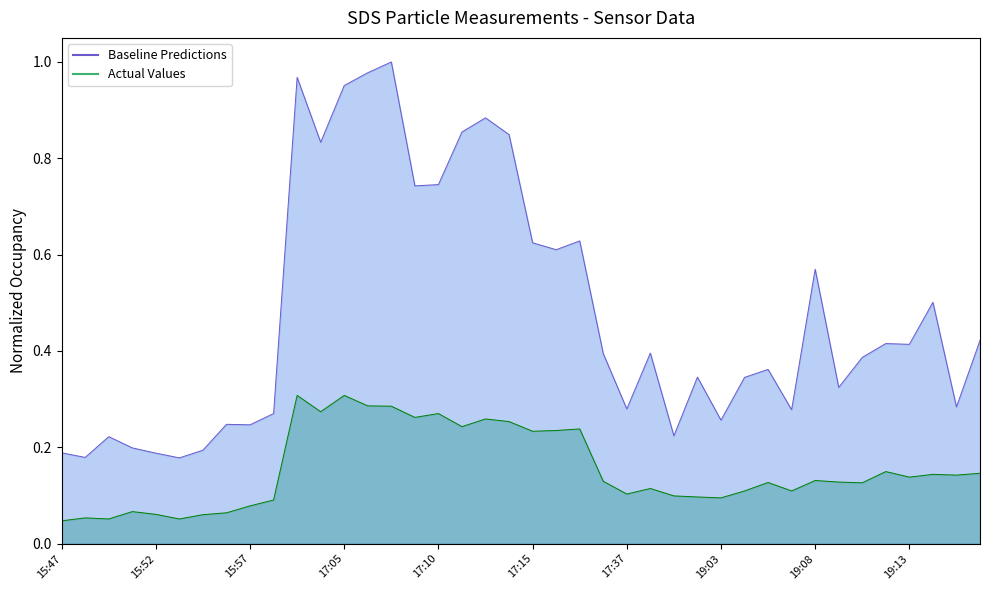

Which series has the widest spread of values?

SDS_P1